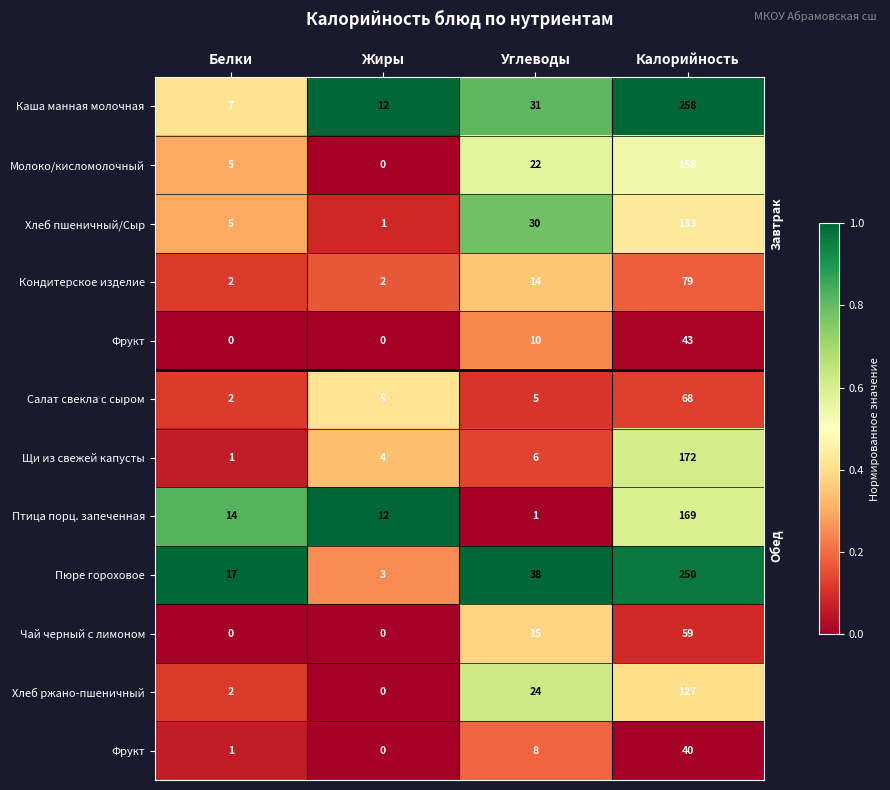

At how many categories does at least one series exceed 0?

4